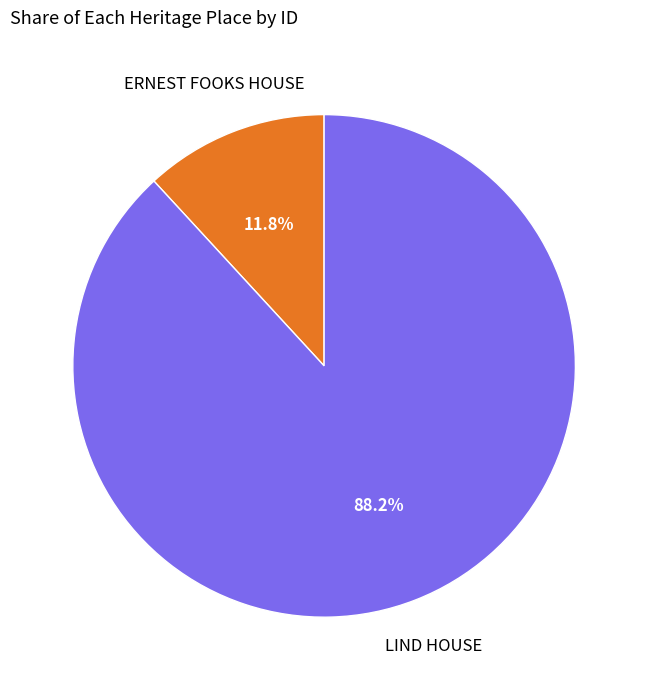

Count the number of slices in the pie.

2